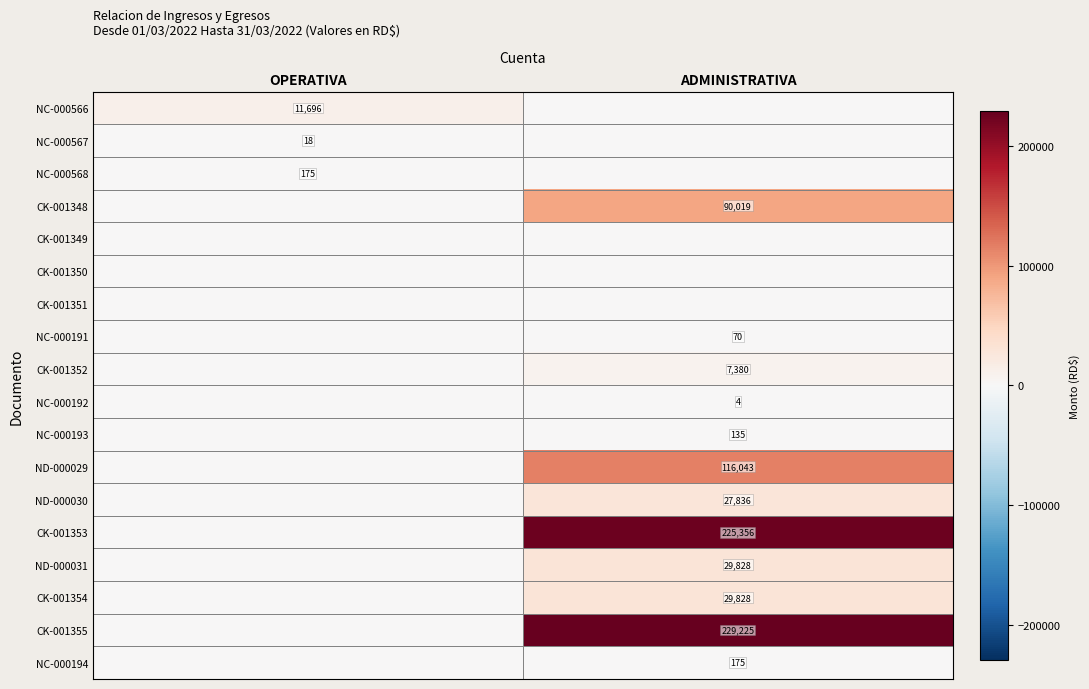

The CK-001353 series shows 80687.2 at ADMINISTRATIVA. True or false?

False